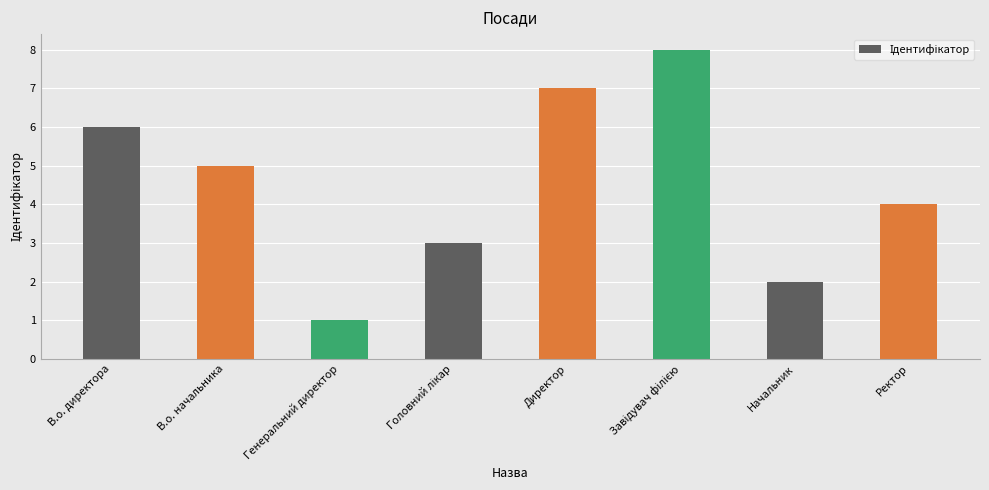

Is it true that the value at Директор is 7?

True